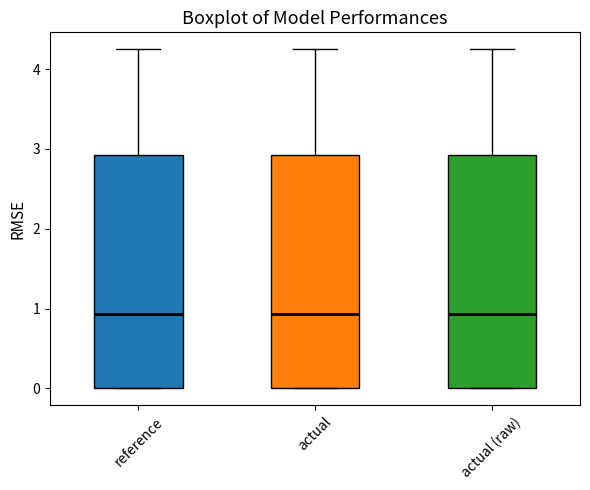

Reading left to right, transcribe this box plot: for each box, give where its median line is, the range the box spans, and where its two whiskers end, as read against the y-axis. The values are not printed on the chart, so give them approximately, as read against the axis.

reference: median 0.9, box 0.0 to 2.9, whiskers 0.0 to 4.2
actual: median 0.9, box 0.0 to 2.9, whiskers 0.0 to 4.2
actual (raw): median 0.9, box 0.0 to 2.9, whiskers 0.0 to 4.2